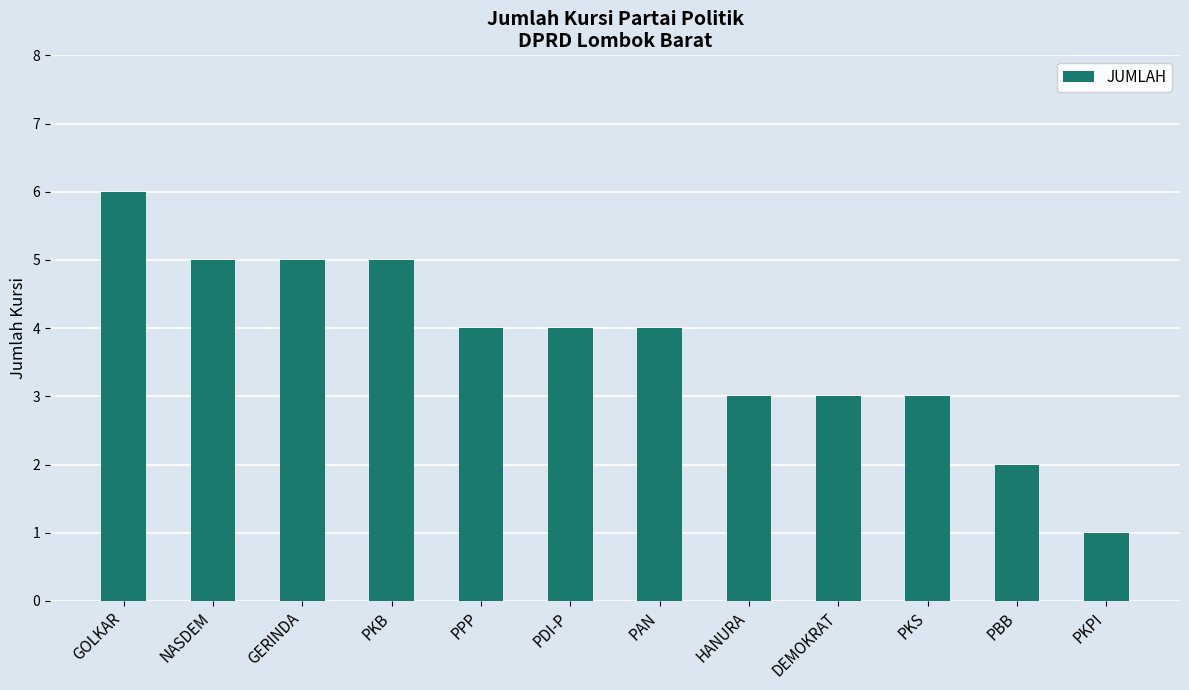

What is the minimum value shown in the chart?

1